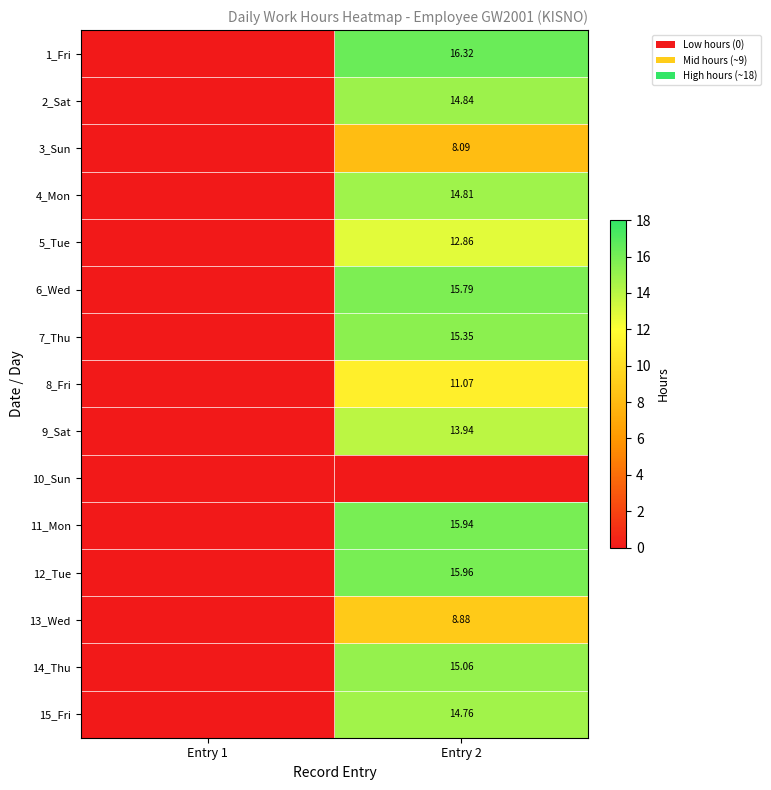

Which series has the largest range (max minus min)?

1_Fri